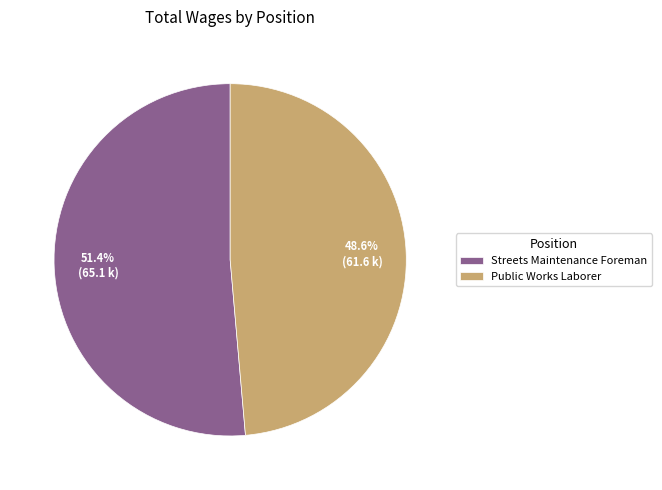

What is the smallest slice in the pie chart?

Public Works Laborer